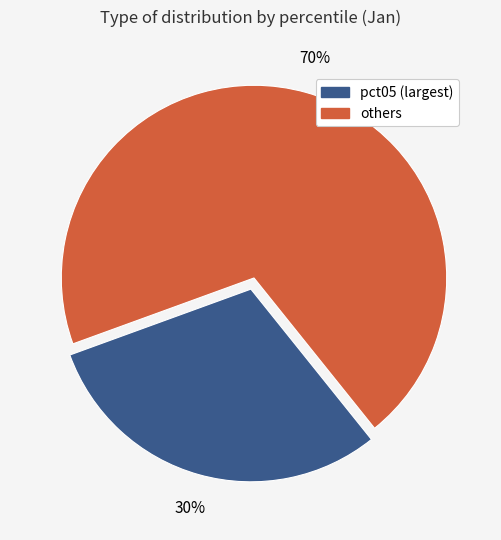

Does any single category account for the majority?

Yes